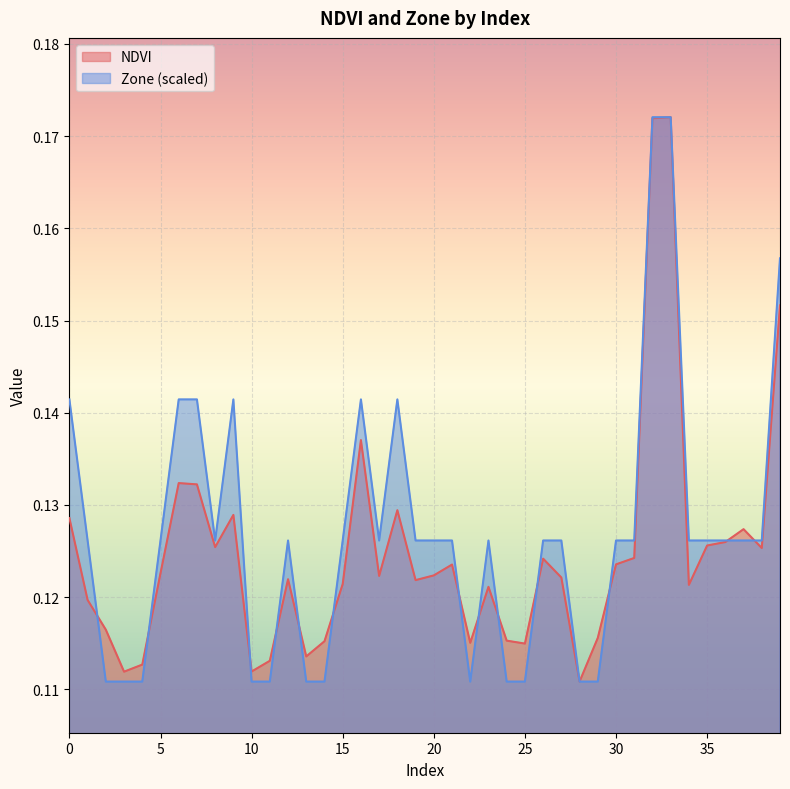

Reading right to left, what are all the values shown in this chart?

NDVI: 0.2	0.1	0.1	0.1	0.1	0.1	0.2	0.2	0.1	0.1	0.1	0.1	0.1	0.1	0.1	0.1	0.1	0.1	0.1	0.1	0.1	0.1	0.1	0.1	0.1	0.1	0.1	0.1	0.1	0.1	0.1	0.1	0.1	0.1	0.1	0.1	0.1	0.1	0.1	0.1
Zone: 0.2	0.1	0.1	0.1	0.1	0.1	0.2	0.2	0.1	0.1	0.1	0.1	0.1	0.1	0.1	0.1	0.1	0.1	0.1	0.1	0.1	0.1	0.1	0.1	0.1	0.1	0.1	0.1	0.1	0.1	0.1	0.1	0.1	0.1	0.1	0.1	0.1	0.1	0.1	0.1